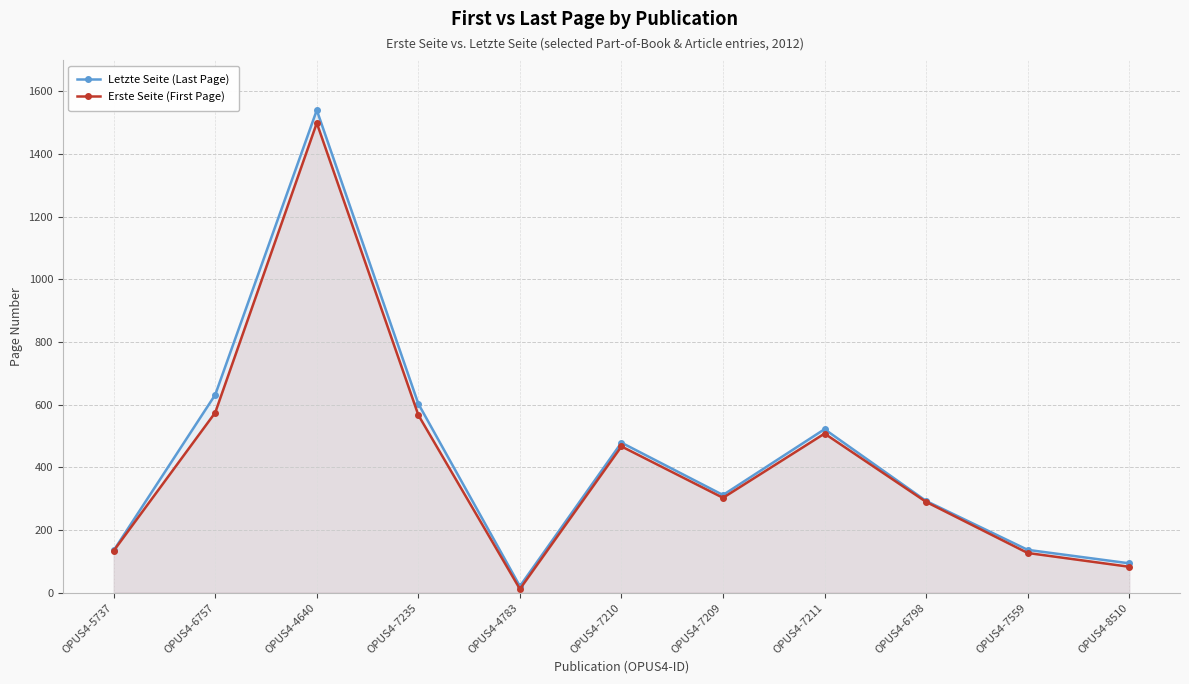

What is the sum of the Erste Seite (First Page) values at OPUS4-5737 and OPUS4-6798?

424